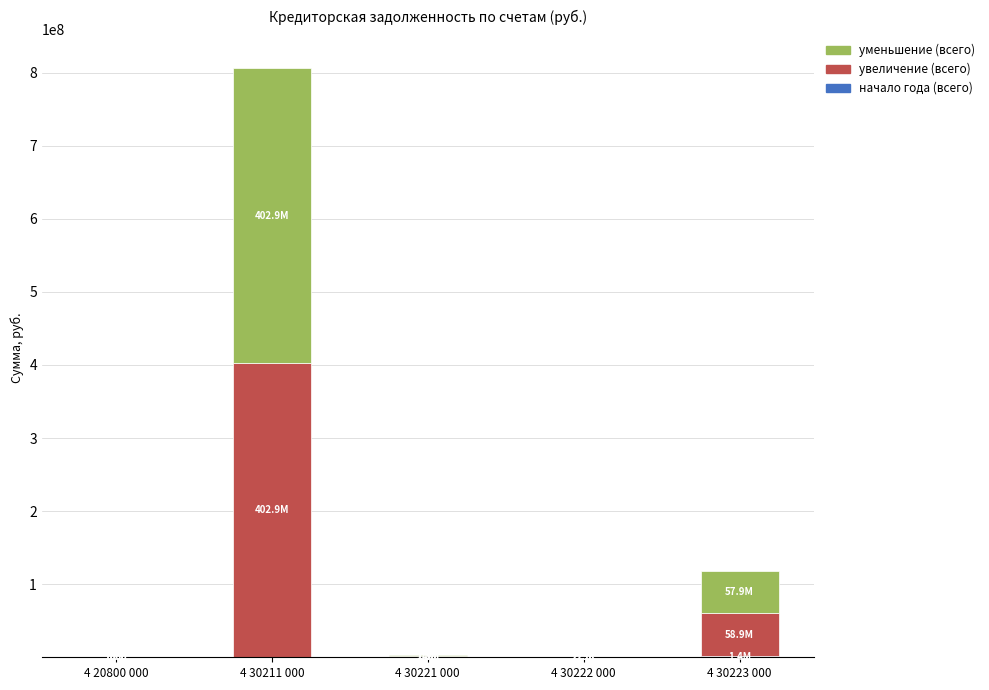

At which category is the sum across all series the highest?

4 30211 000